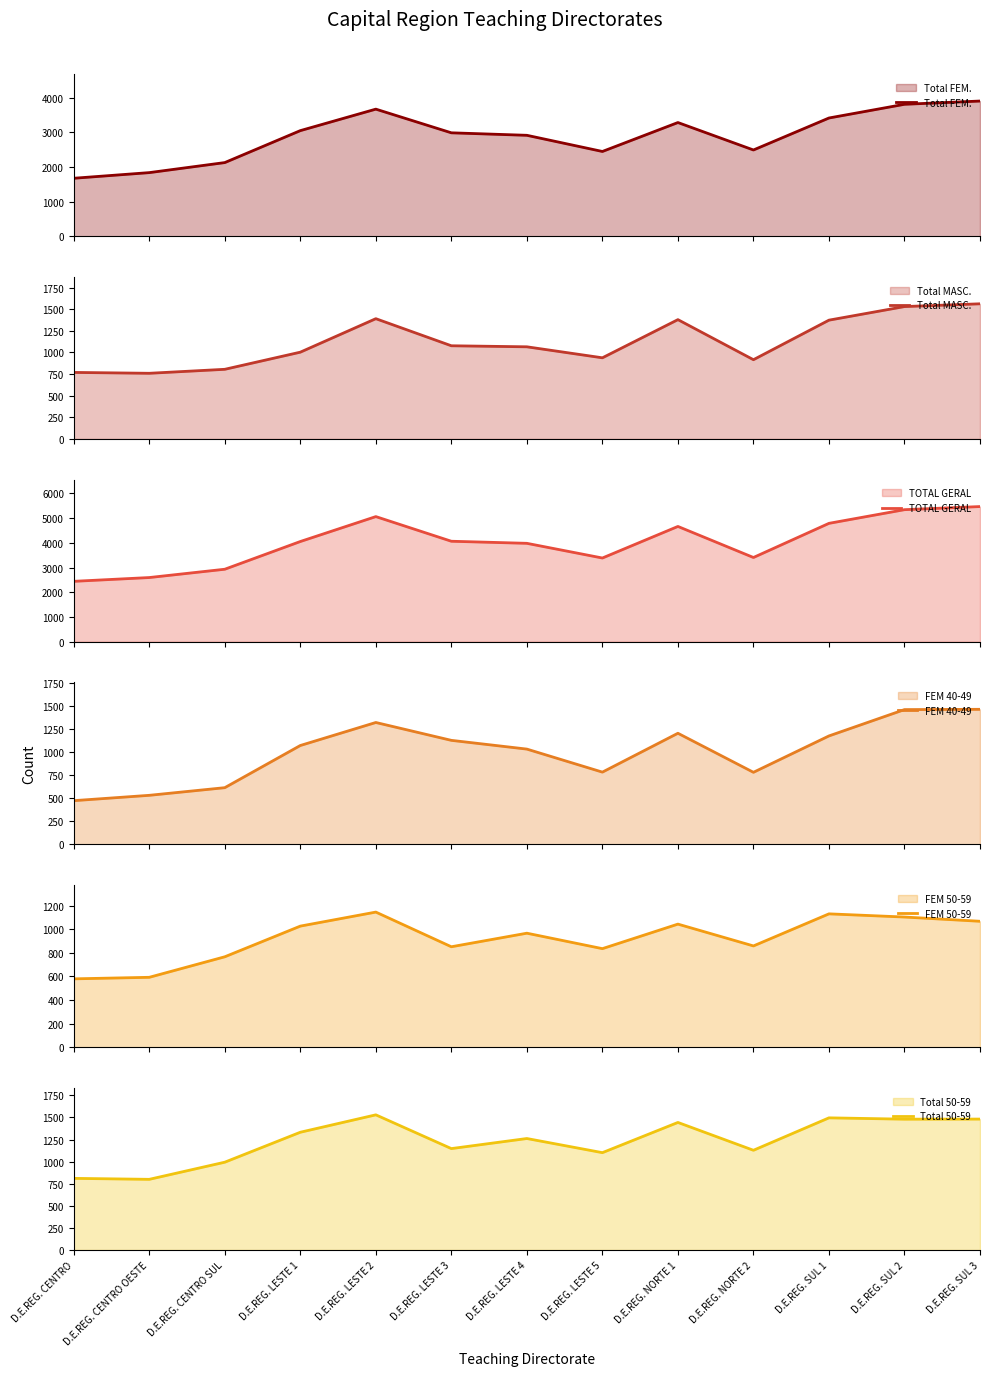

True or false: Total FEM. and FEM 50-59 cross at least once.

False